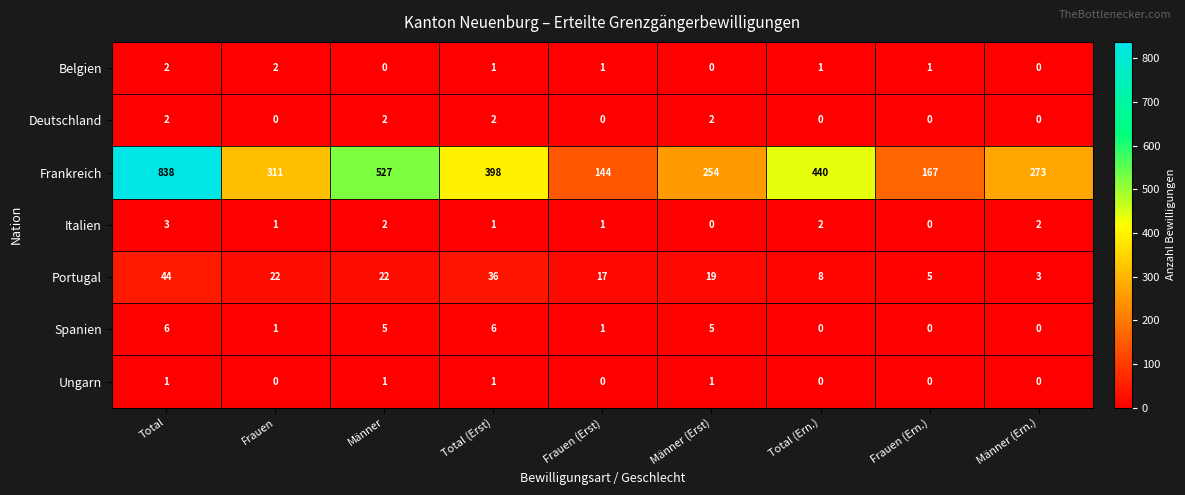

At how many categories does at least one series exceed 232?

7